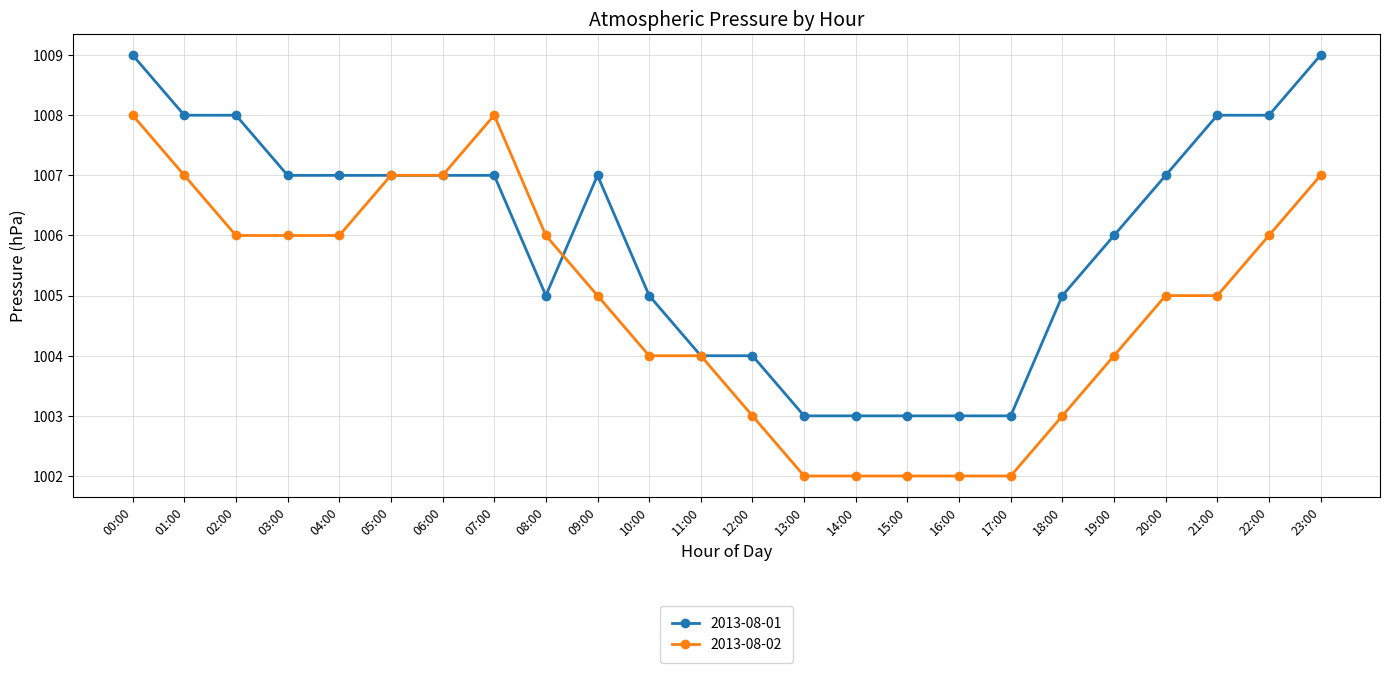

How many categories are shown in the chart?

24